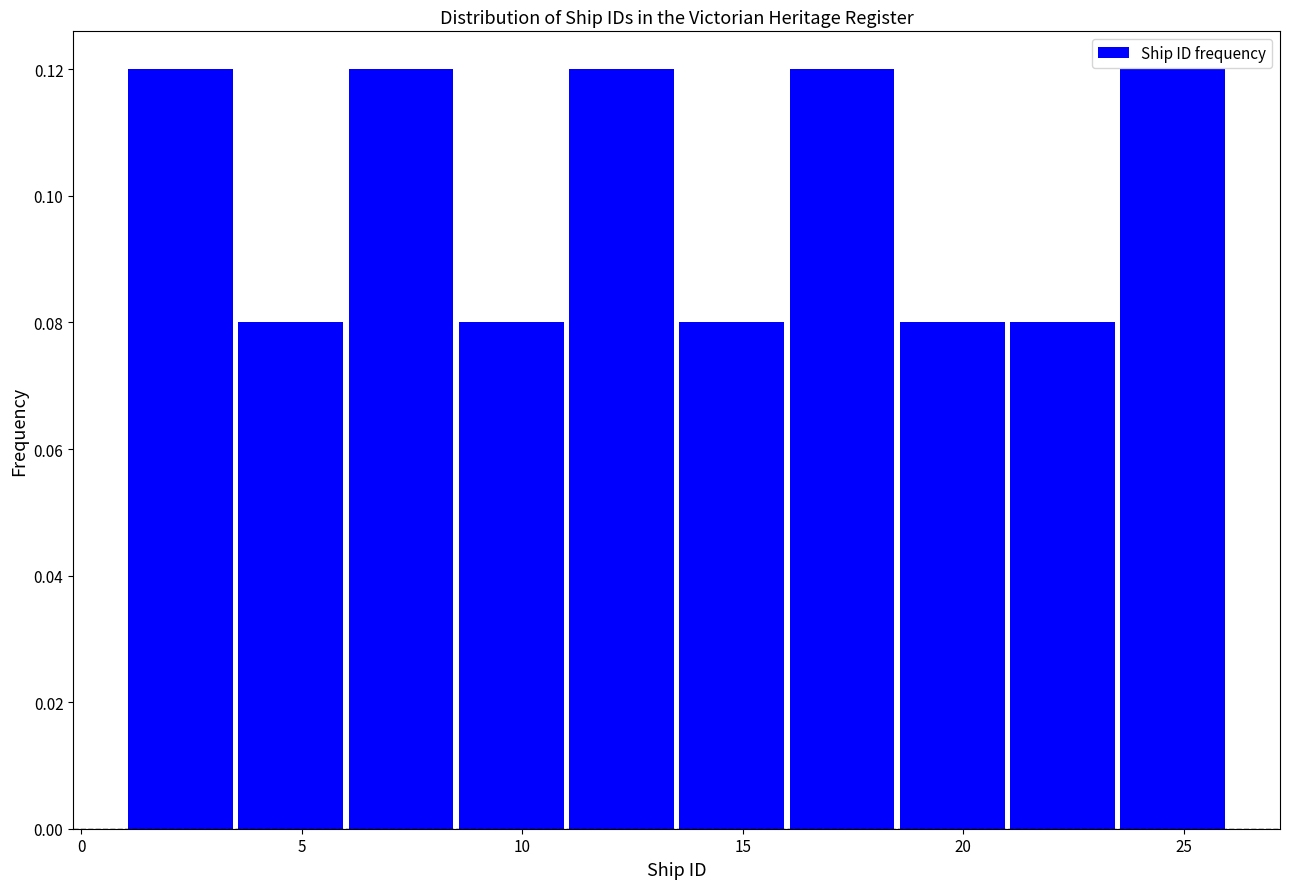

Reading left to right, list every bar in this chart as the range it spans on the x-axis followed by its height. The values are not printed on the chart, so give them approximately, as read against the axis.

1.0 to 3.5: 0.12
3.5 to 6.0: 0.08
6.0 to 8.5: 0.12
8.5 to 11.0: 0.08
11.0 to 13.5: 0.12
13.5 to 16.0: 0.08
16.0 to 18.5: 0.12
18.5 to 21.0: 0.08
21.0 to 23.5: 0.08
23.5 to 26.0: 0.12